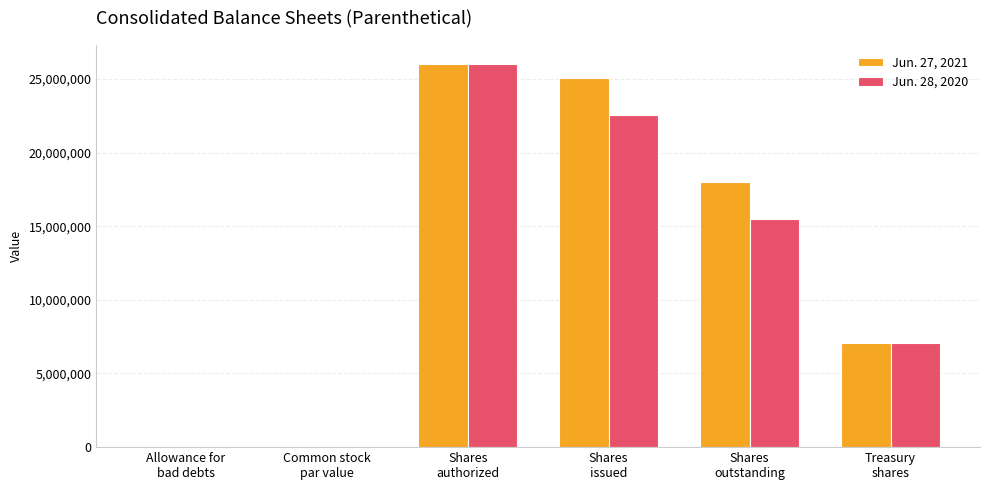

What are all the series names shown in the legend?

Jun. 27, 2021, Jun. 28, 2020